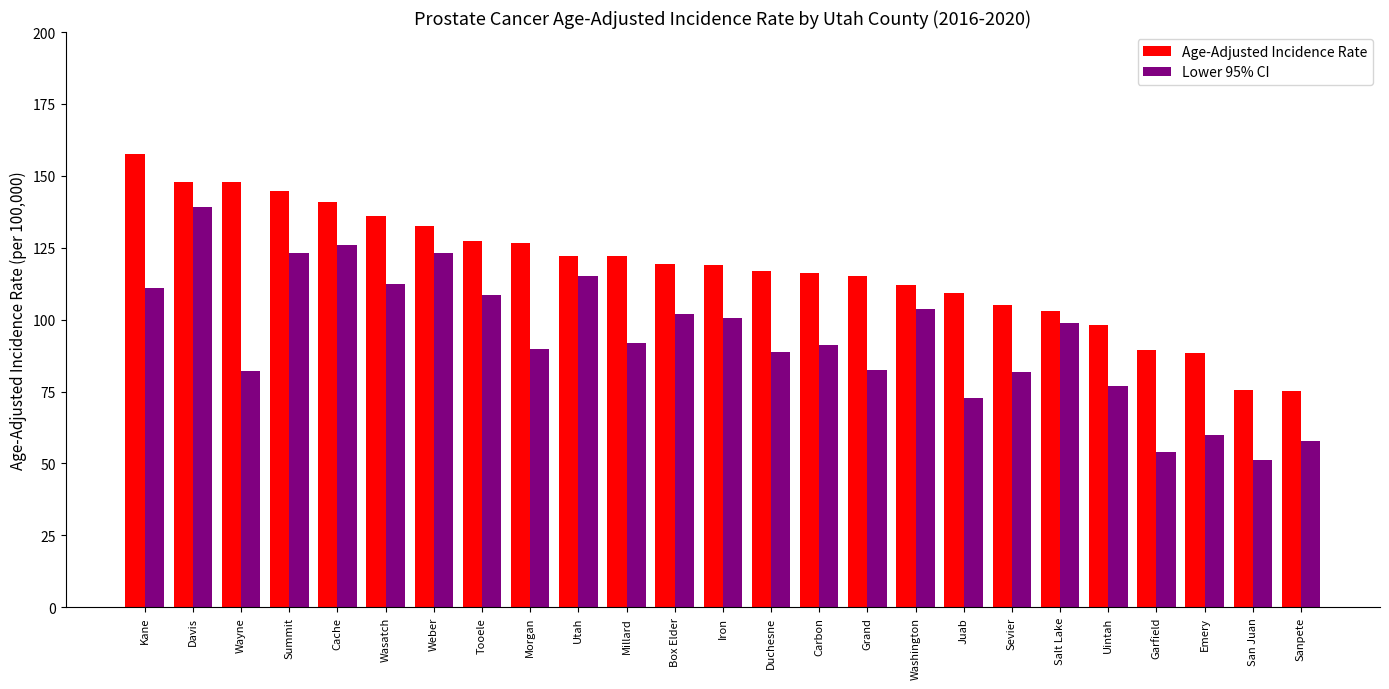

What is the difference between the maximum and minimum values in the Lower 95% CI series?

87.7